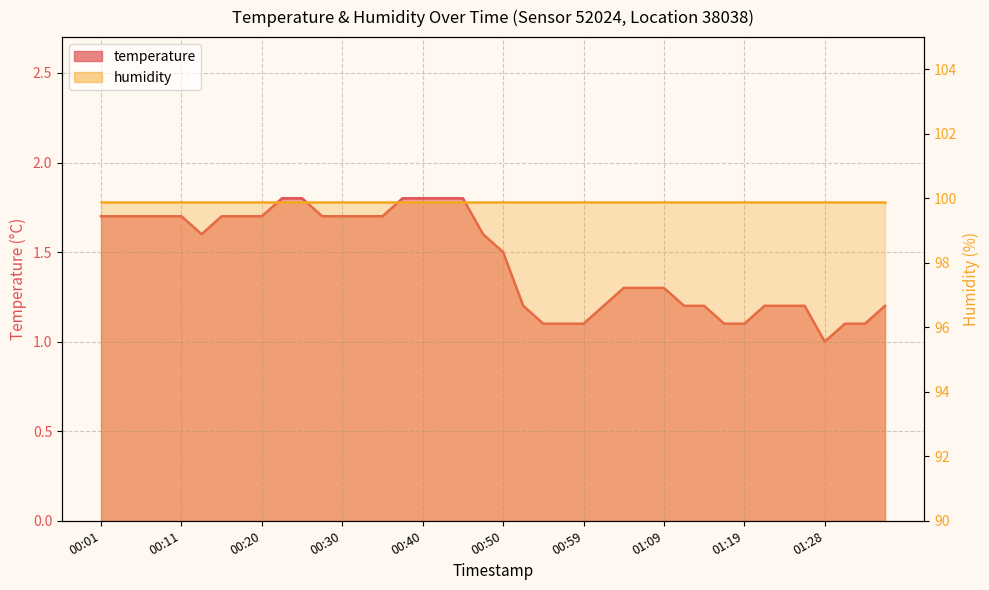

What is the value of the 17th point from the left?

1.8